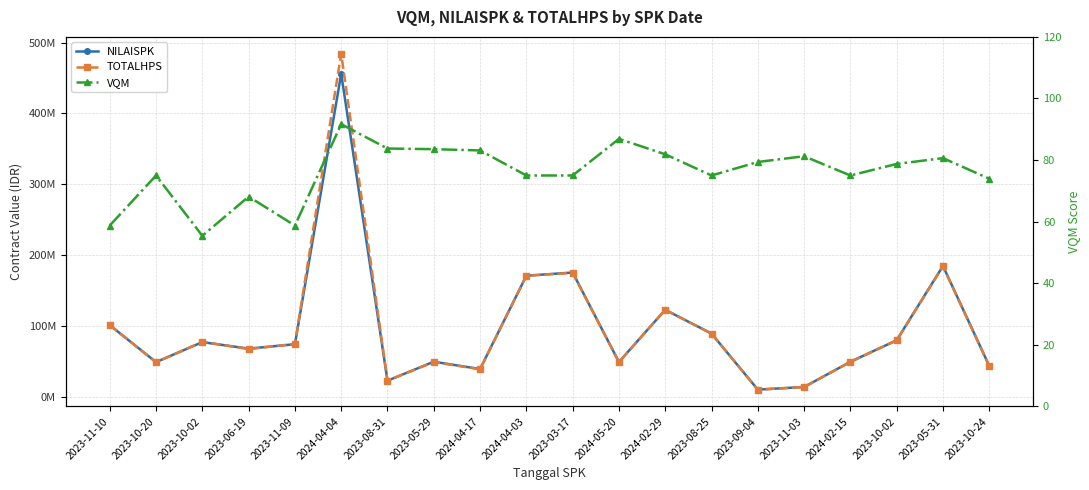

True or false: VQM and NILAISPK cross at least once.

False